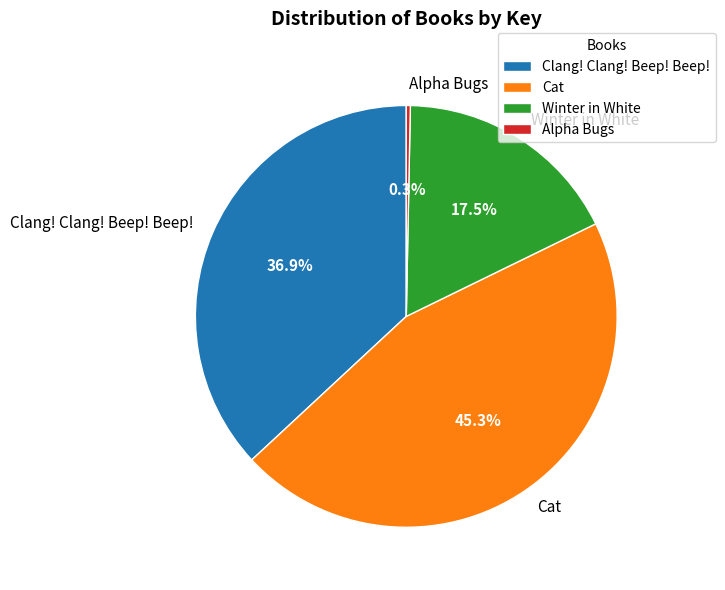

True or false: Winter in White accounts for 23% of the total.

False